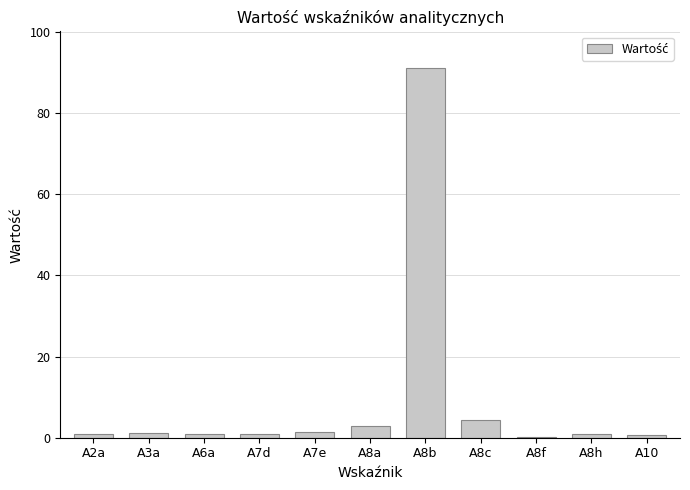

At which category does the chart reach its peak across all series?

A8b